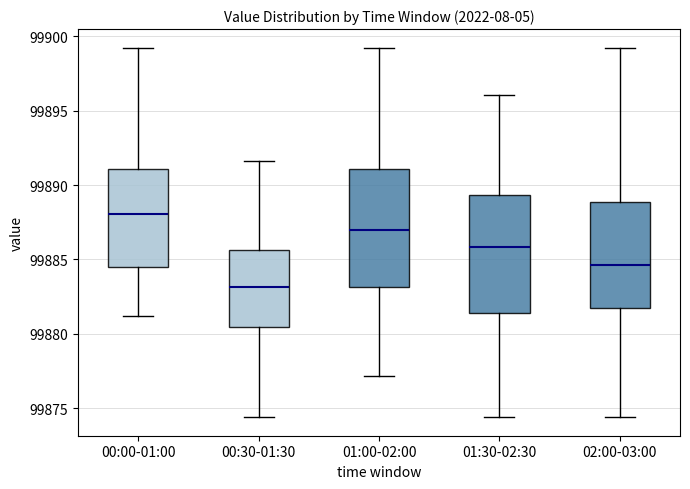

Reading left to right, read every box against the y-axis: the position of its median line, the range the box covers, and the ends of its whiskers. The values are not printed on the chart, so give them approximately, as read against the axis.

00:00-01:00: median 99888.0, box 99884.5 to 99891.0, whiskers 99881.0 to 99899.5
00:30-01:30: median 99883.0, box 99880.5 to 99885.5, whiskers 99874.5 to 99891.5
01:00-02:00: median 99887.0, box 99883.0 to 99891.0, whiskers 99877.0 to 99899.5
01:30-02:30: median 99886.0, box 99881.5 to 99889.5, whiskers 99874.5 to 99896.0
02:00-03:00: median 99884.5, box 99881.5 to 99889.0, whiskers 99874.5 to 99899.5